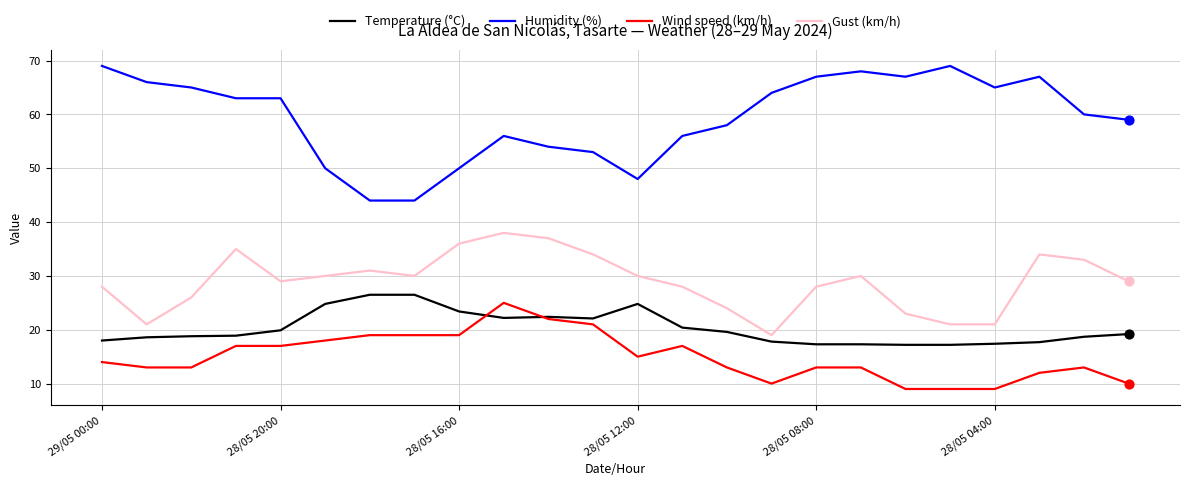

What are all the series names shown in the legend?

Temperature (°C), Humidity (%), Wind speed (km/h), Gust (km/h)